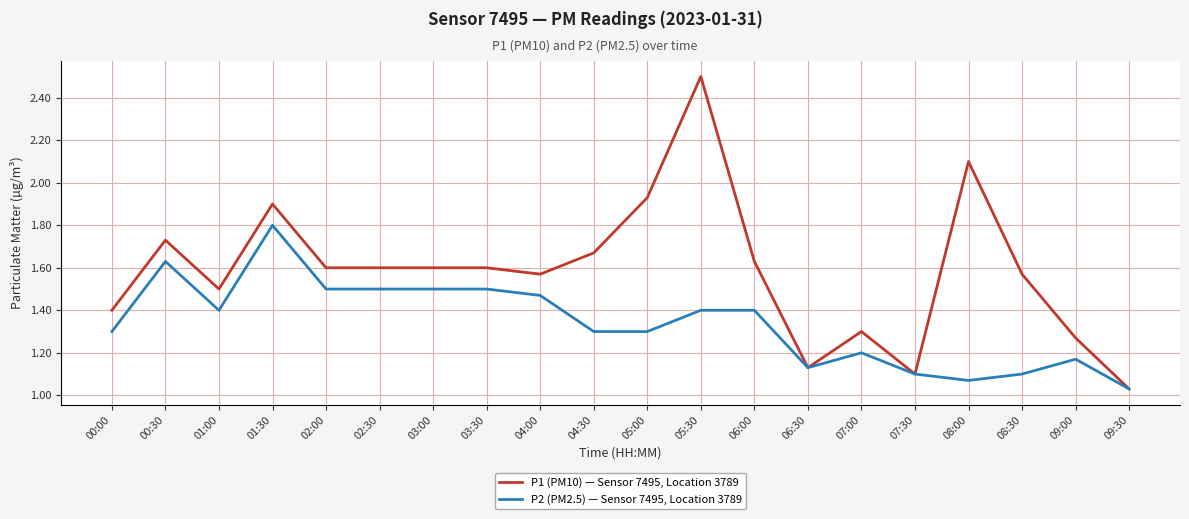

What is the total value across all series at 04:00?

3.0